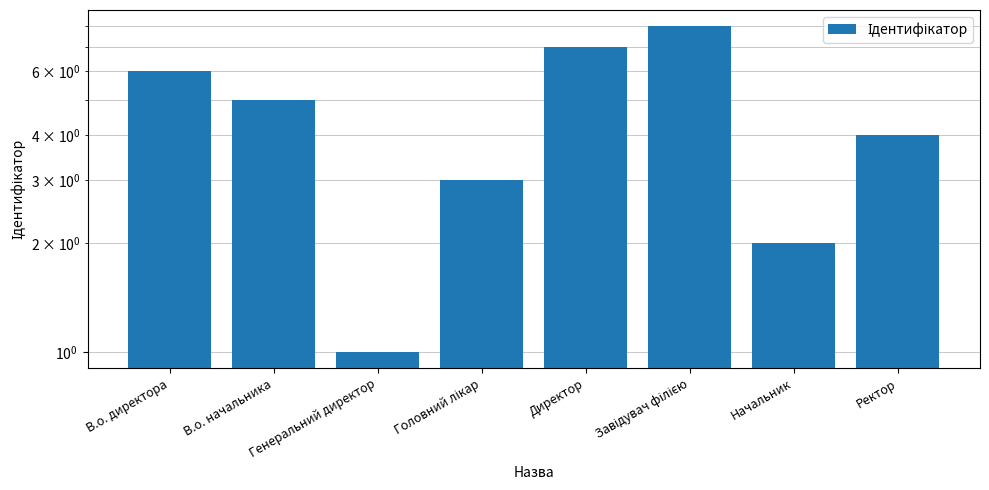

What is the ratio of the value at Начальник to the value at В.о. начальника?

0.4